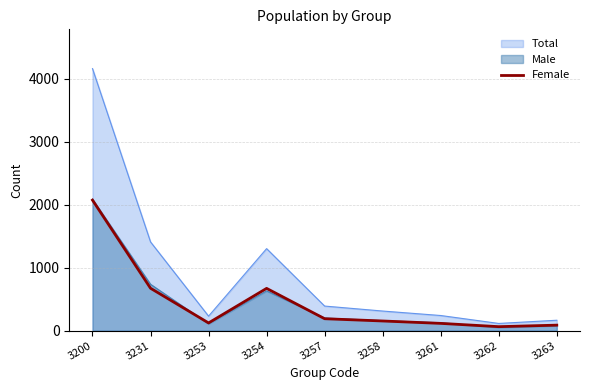

What is the difference between the values at 3258 and 3231?

520